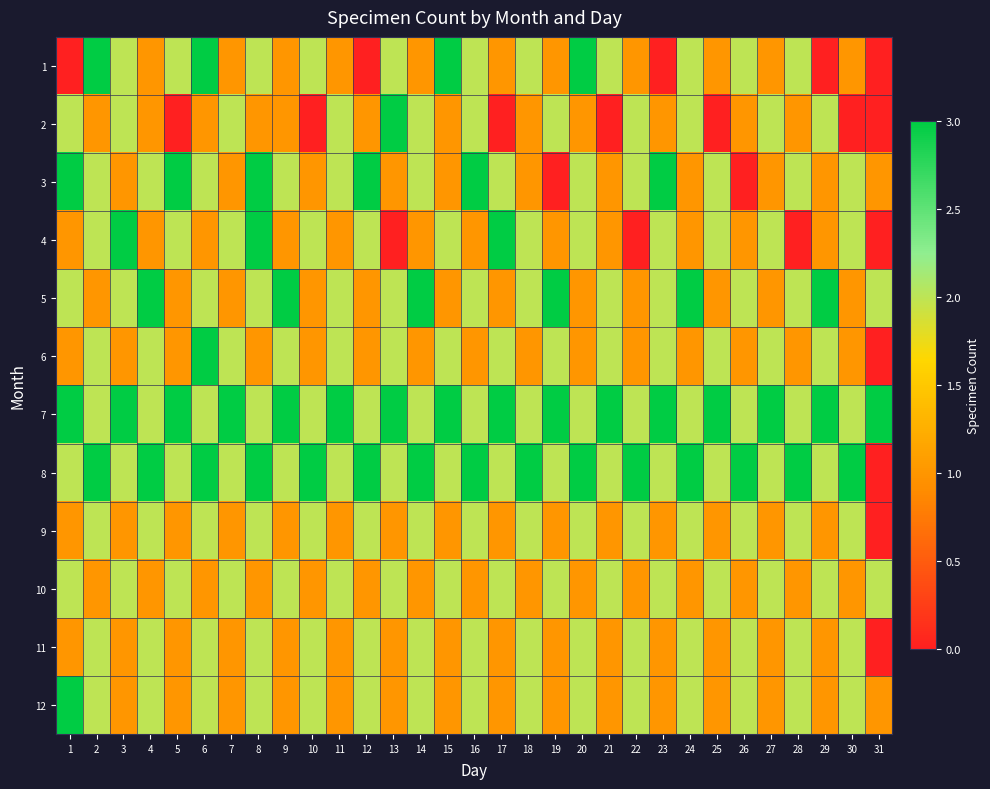

Which has a higher value, 31 or 26?

26